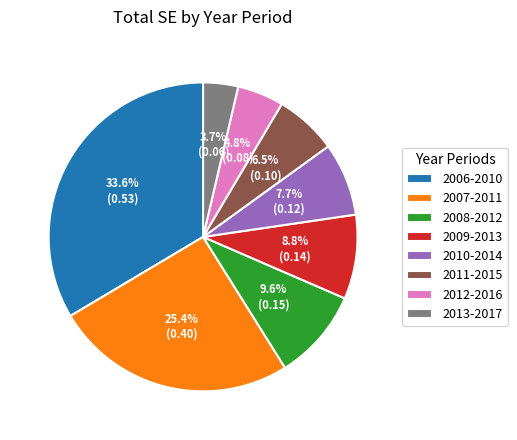

Which slice is the smallest?

2013-2017